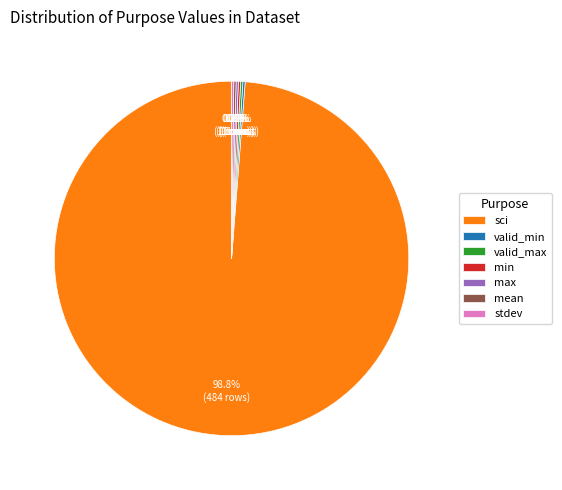

To the nearest percent, what is the average slice percentage?

14%